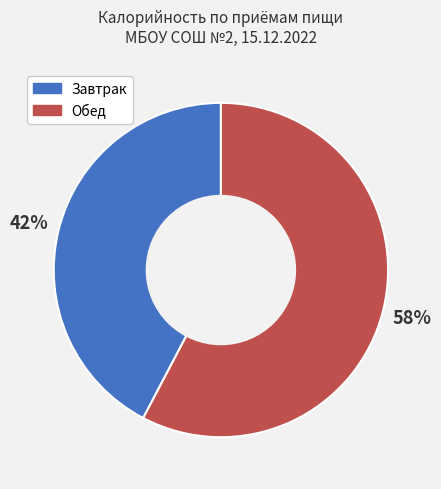

Is there any slice that represents more than half of the pie?

Yes